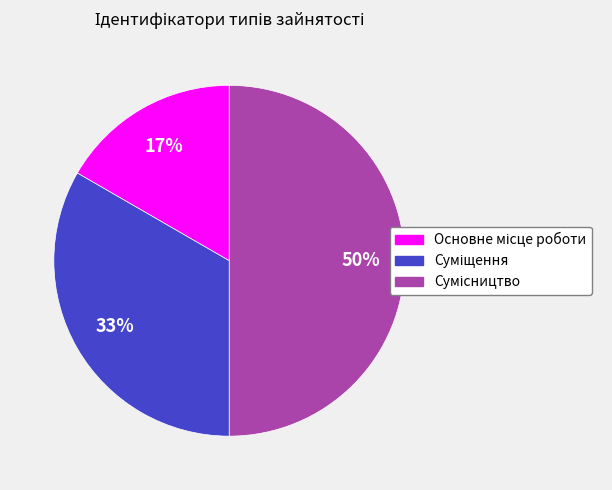

To the nearest percent, what is the difference between the largest and smallest slice percentages?

33%